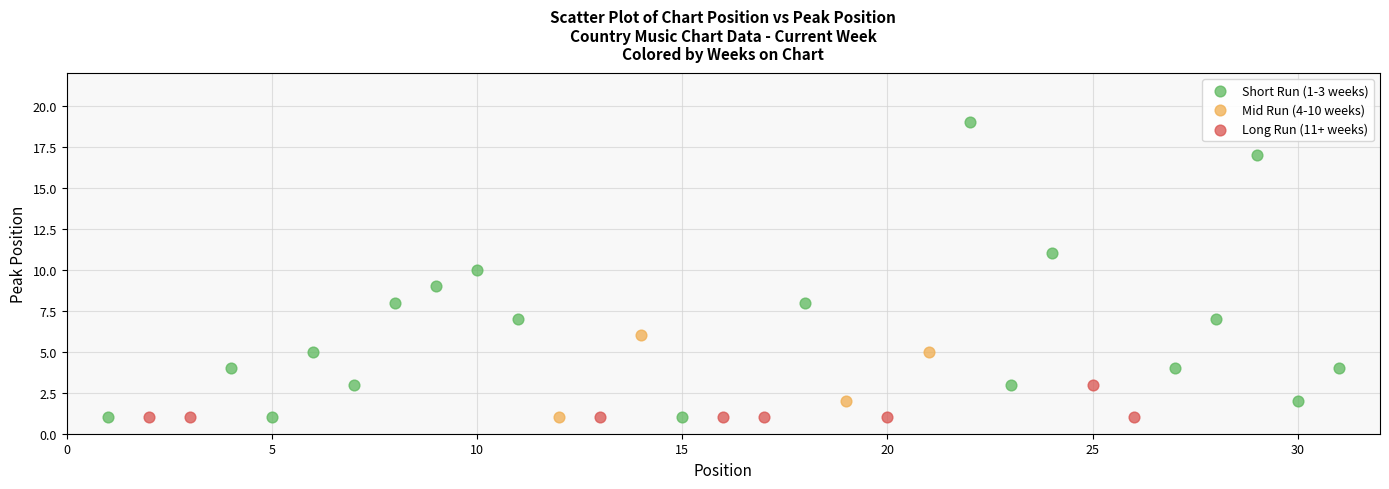

Which series contains the highest Y value?

Short Run (1-3 weeks)